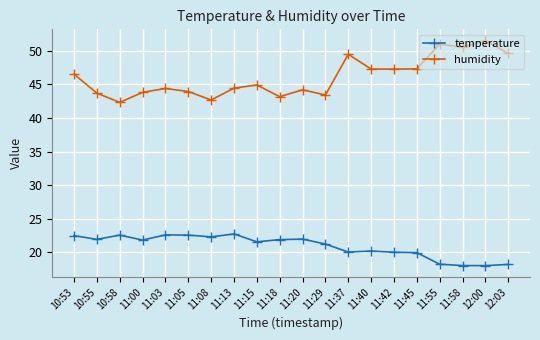

How many lines are shown in the chart?

2